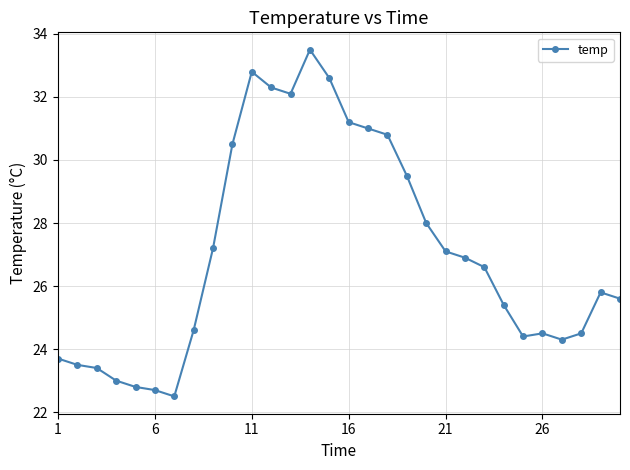

Is this an area chart (filled region under the line)?

No